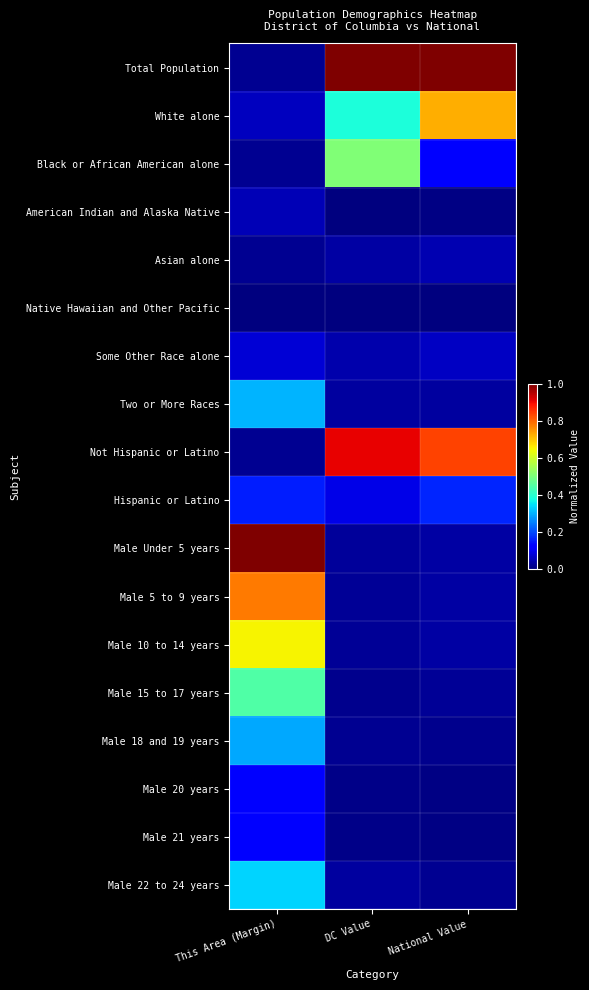

What is the difference between the highest and lowest values at DC Value?

1.0